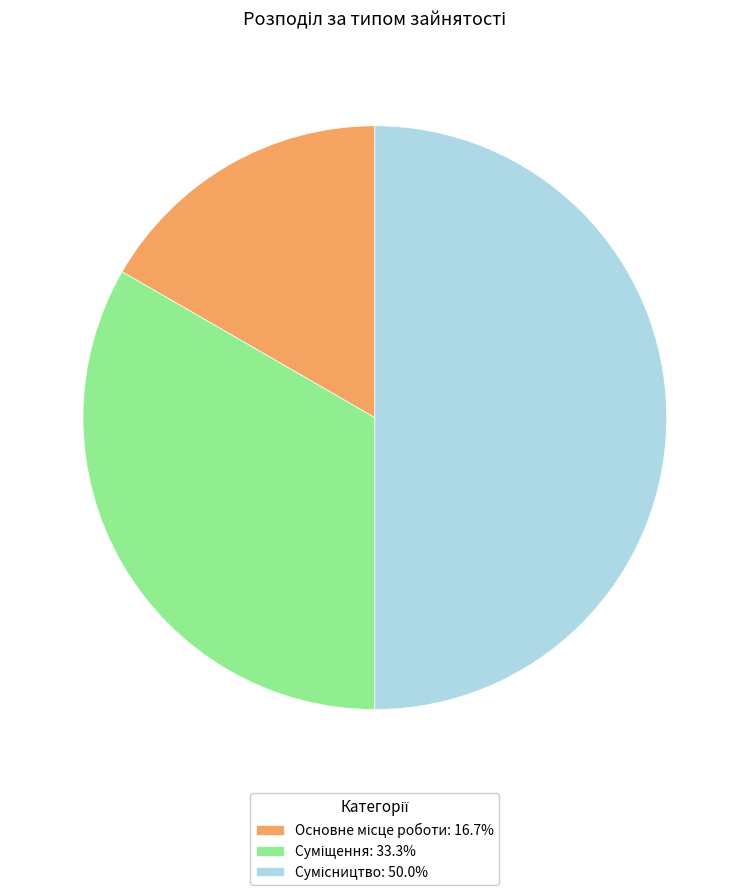

What percentage is NOT represented by Основне місце роботи?

83.3%